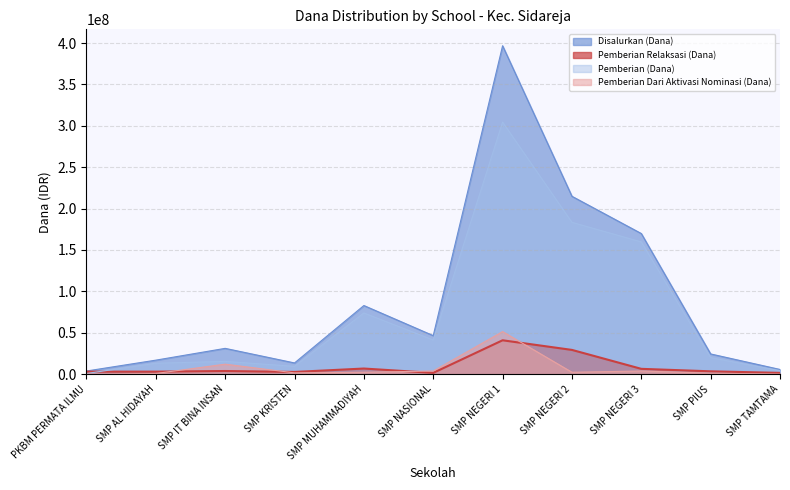

True or false: Disalurkan (Dana) and Pemberian Dari Aktivasi Nominasi (Dana) intersect in this chart.

False